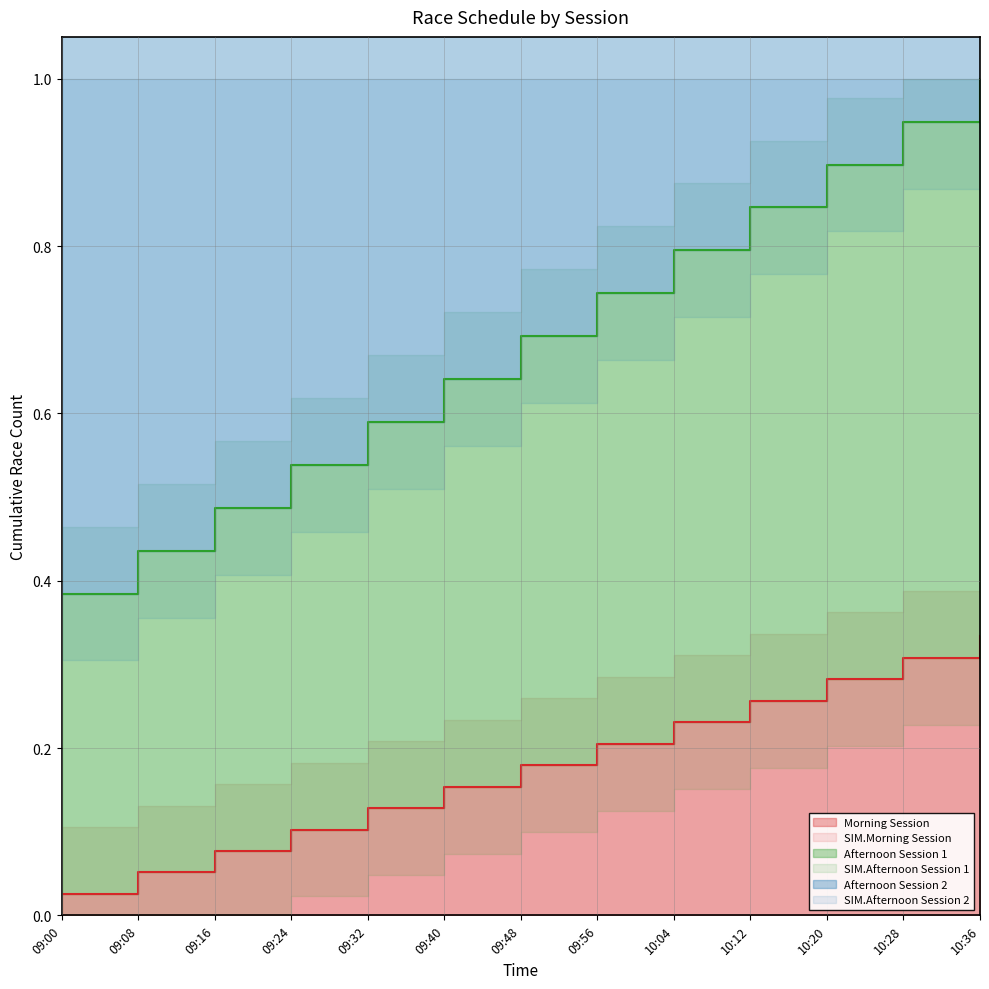

Is the value of Morning Session at 09:56 greater than the value of Afternoon Session 1 at 09:24?

No